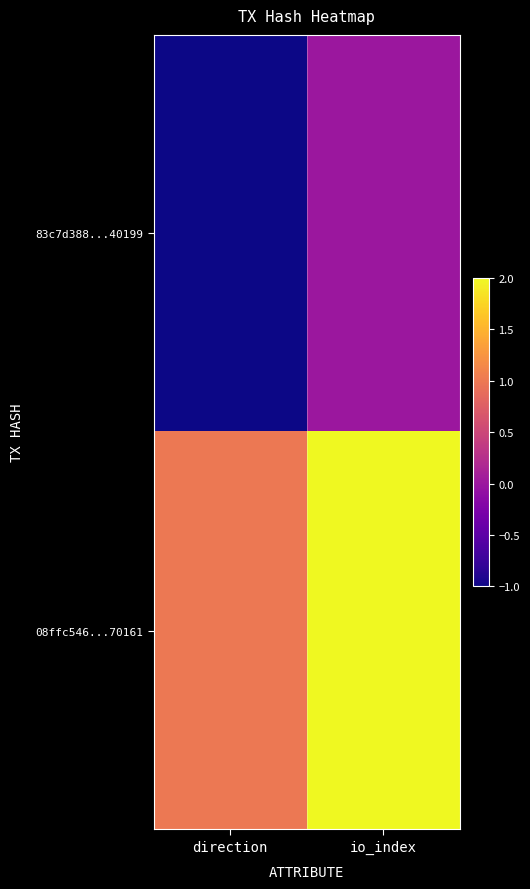

Reading left to right, extract all data points from this chart.

83c7d388...40199: direction=-1	io_index=0
08ffc546...70161: direction=1	io_index=2